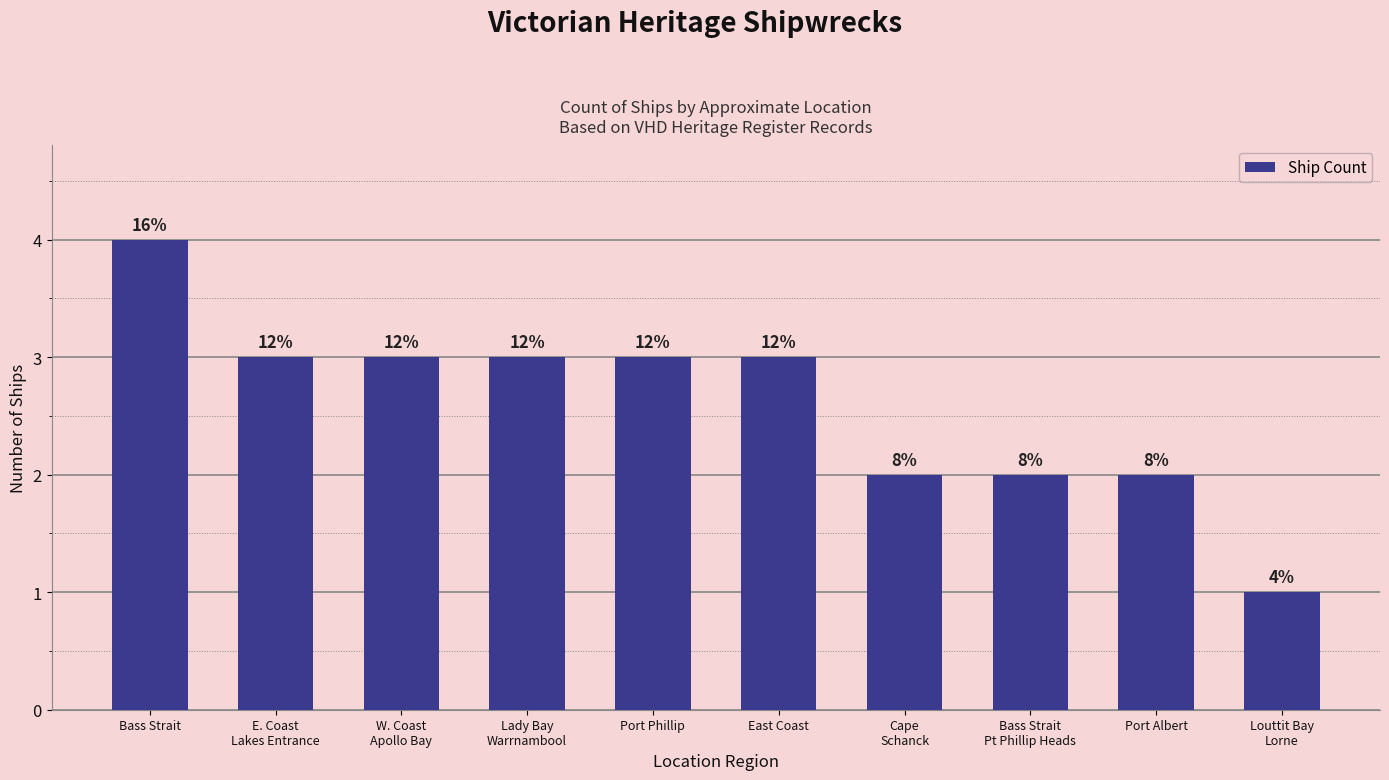

Does the chart contain any negative values?

No